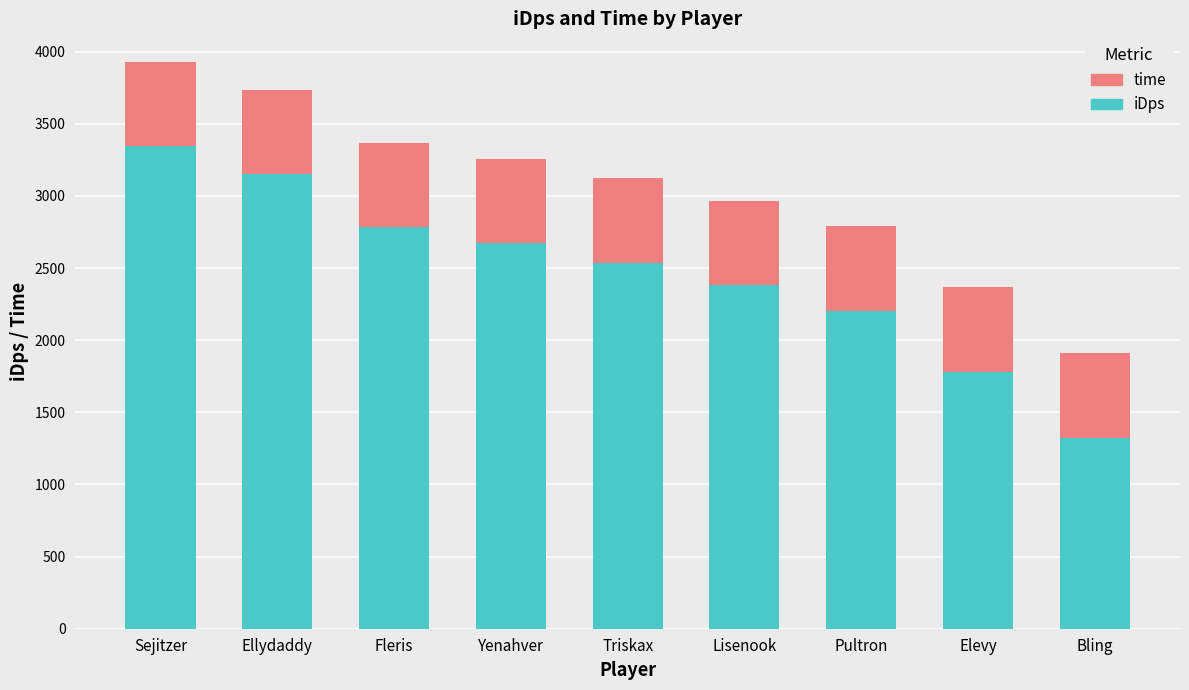

The value of iDps at Sejitzer is 3344.9. True or false?

True